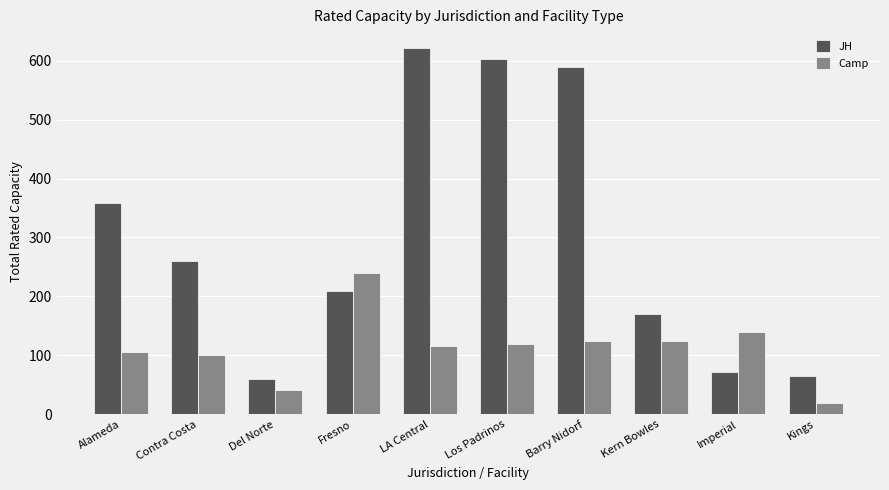

Which series has the largest range (max minus min)?

JH